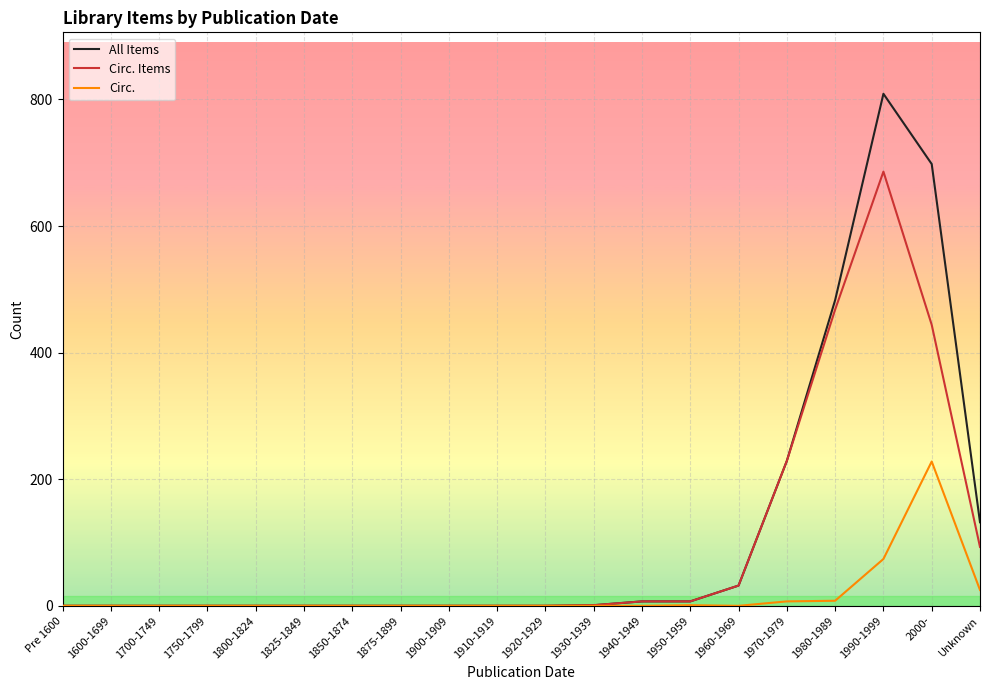

List the series in order of their peak value, lowest first.

Circ., Circ. Items, All Items